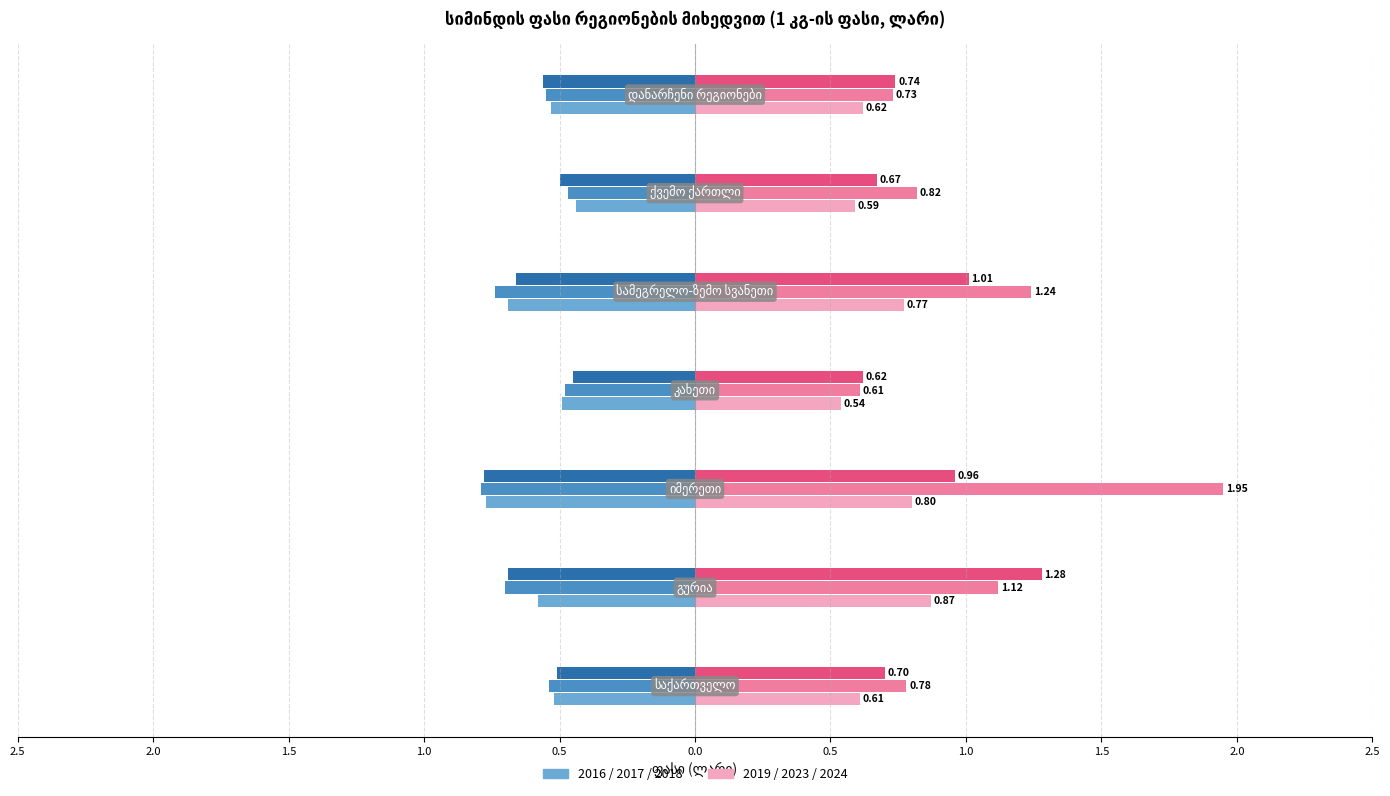

What is the difference between the 2016 values at საქართველო and ქვემო ქართლი?

0.1